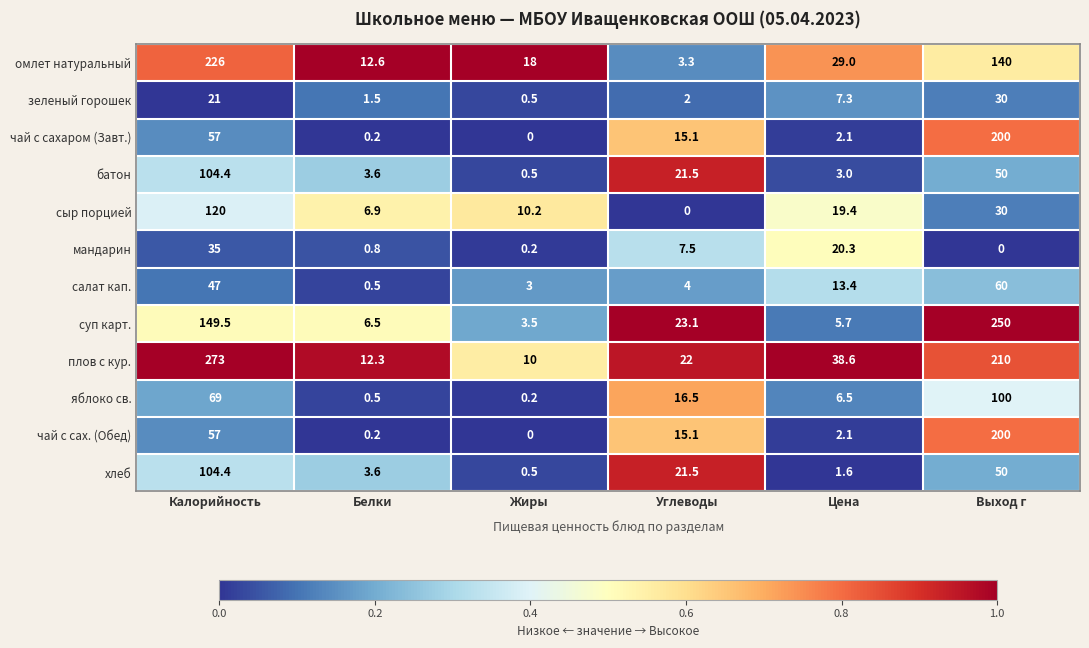

What is the sum of the плов с кур. values at Белки and Выход г?

222.3